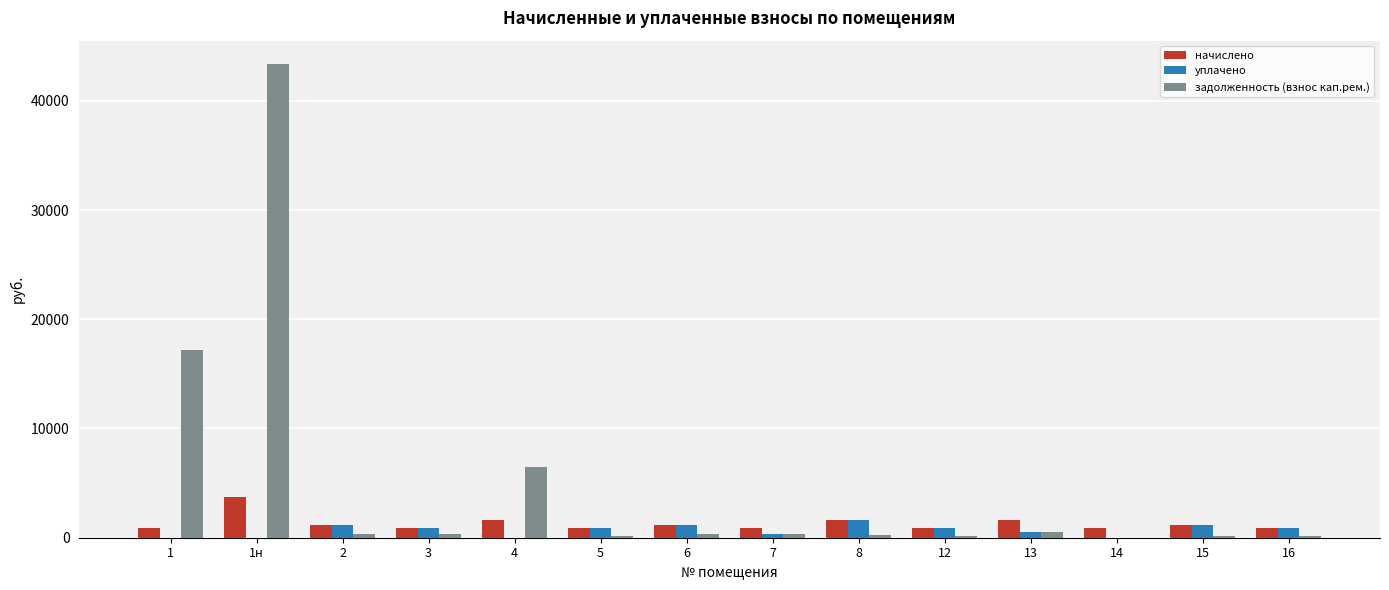

At which label does задолженность (взнос кап.рем.) reach its peak?

1н